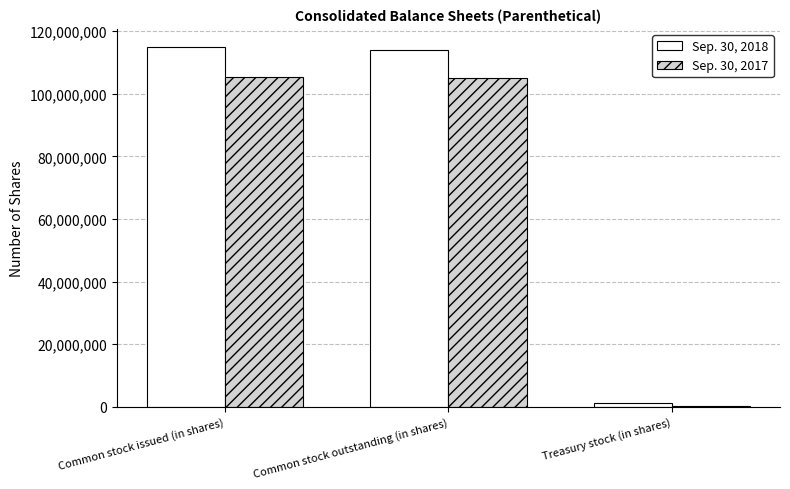

Which series changed the most between Common stock outstanding (in shares) and Treasury stock (in shares)?

Sep. 30, 2018